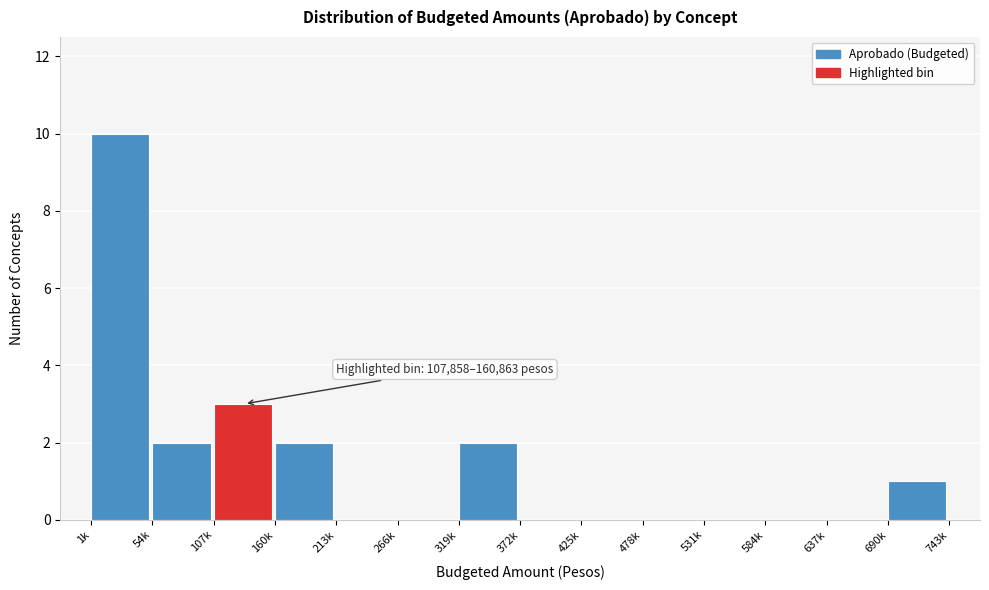

Reading left to right, extract all data points from this chart.

1k=10	54k=2	107k=3	160k=2	213k=0	266k=0	319k=2	372k=0	425k=0	478k=0	531k=0	584k=0	637k=0	690k=1